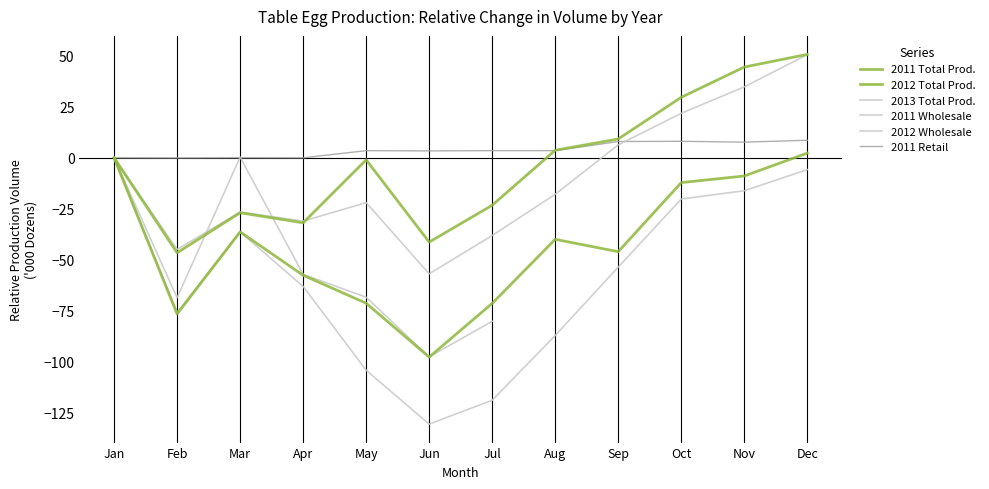

What is the sum of the Wholesale_2012 values at Feb and Mar?

-71.6